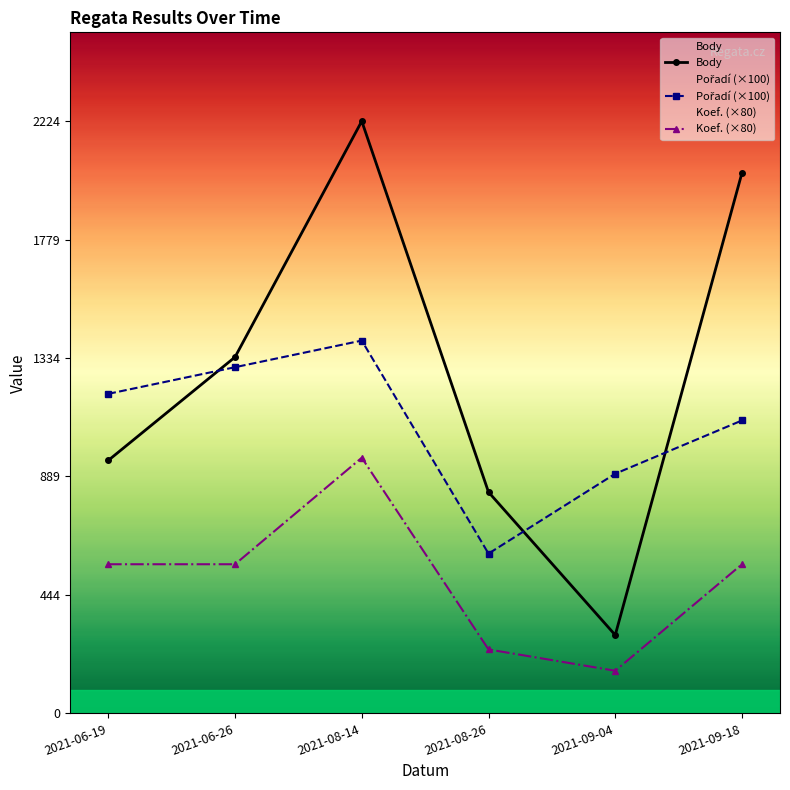

In Pořadí, how many points are higher than both neighbors (excluding endpoints)?

1